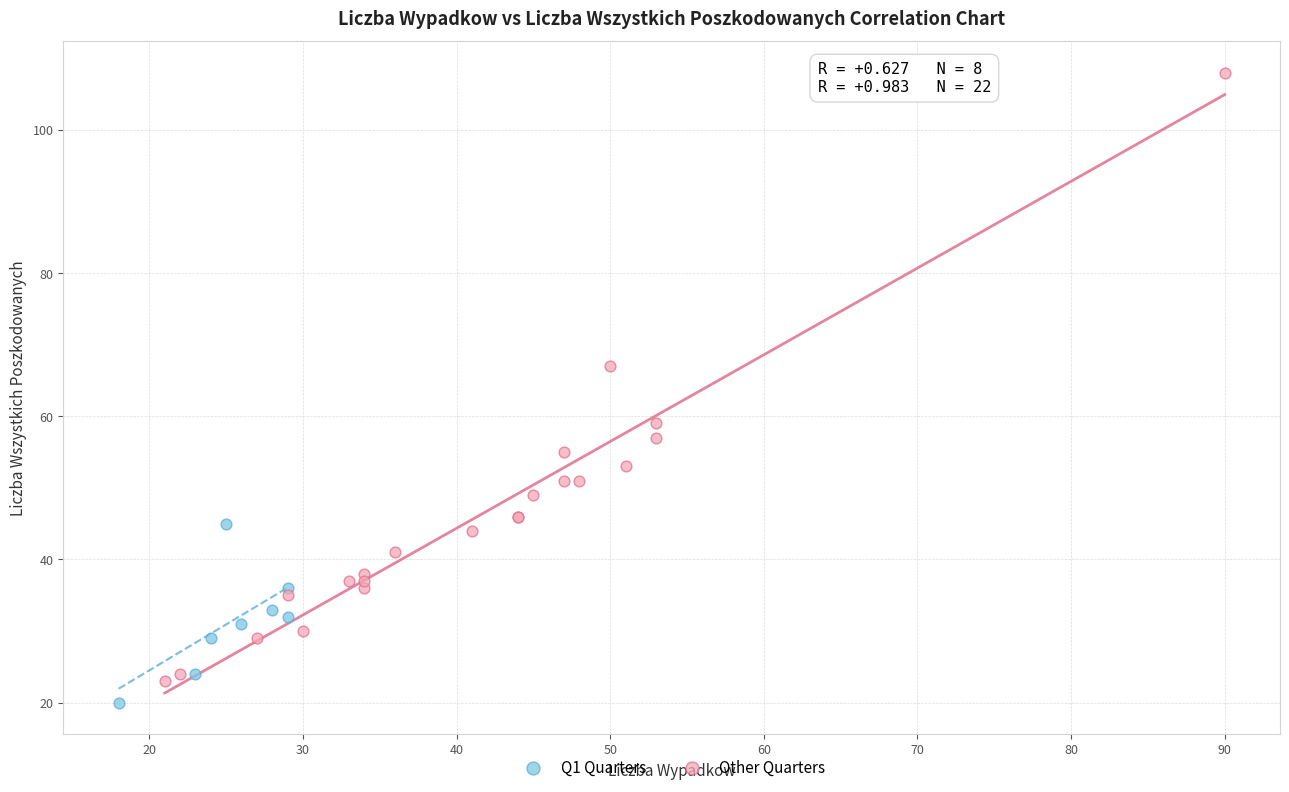

Which series has the largest Y range (max minus min)?

Other Quarters